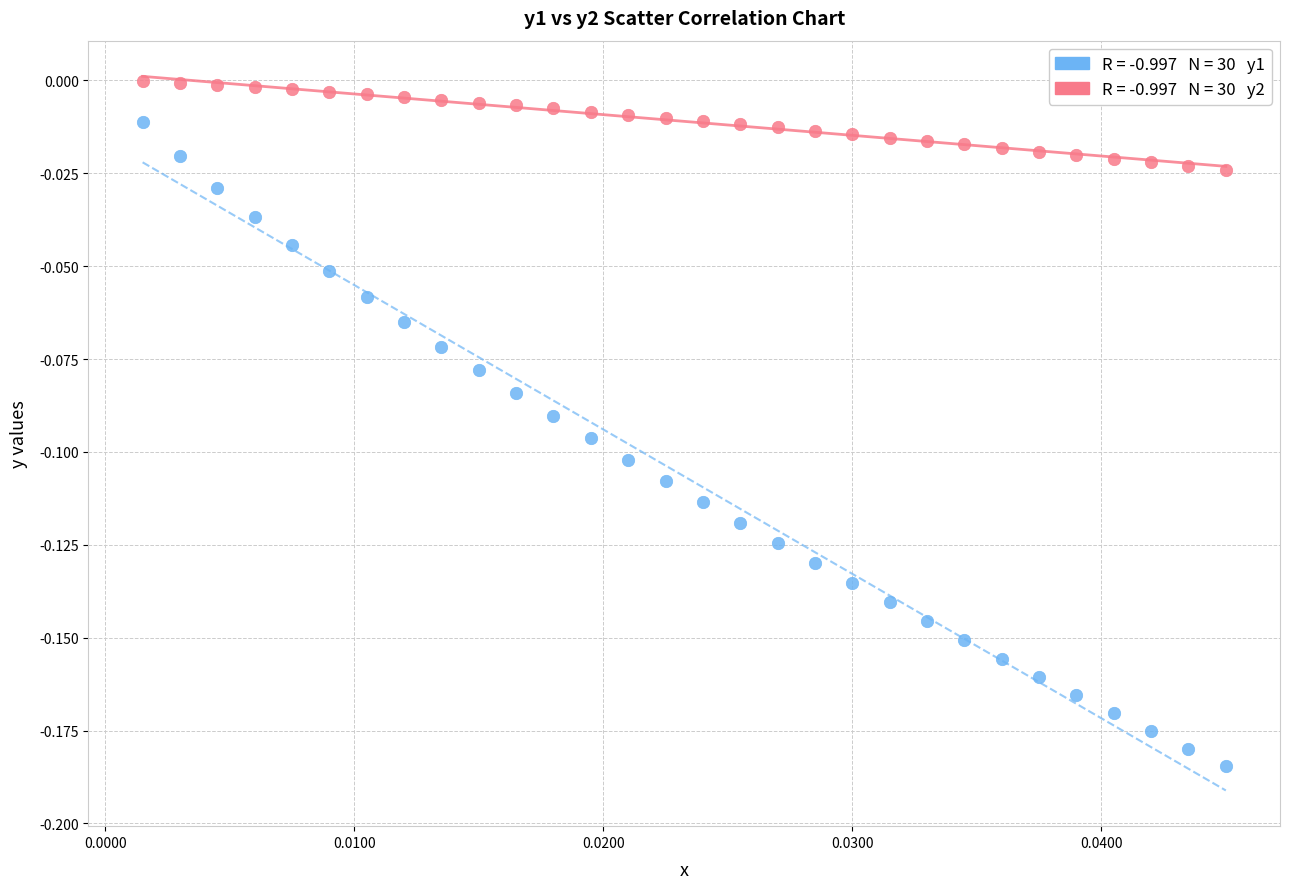

Count the number of points in this scatter plot.

60